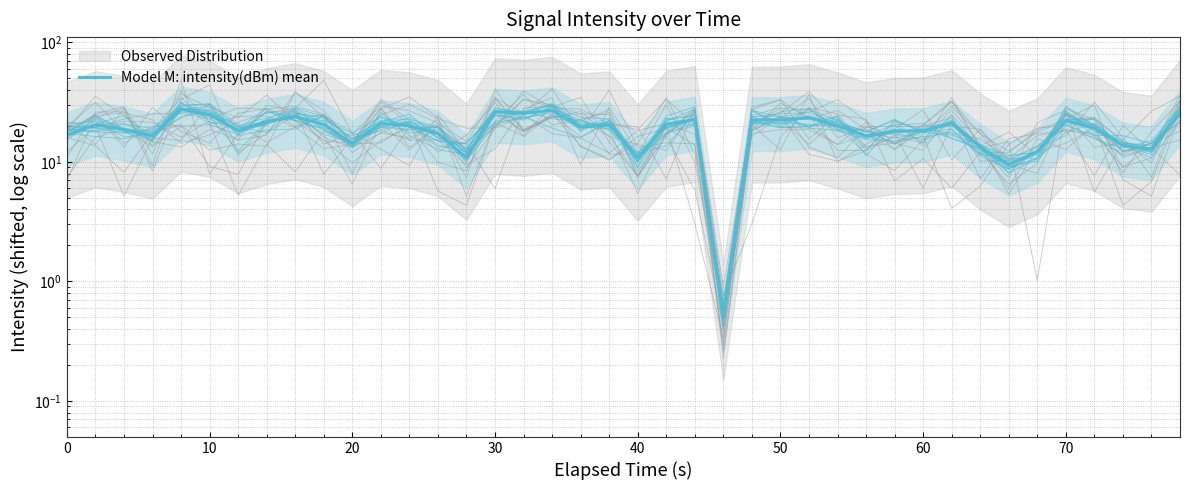

True or false: the data shows 34.5 at 27.

False